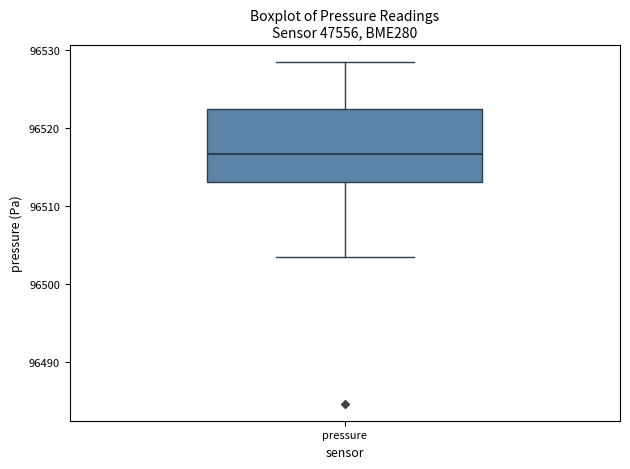

Transcribe this box plot: give where the median line is, the range the box spans, and where the two whiskers end, as read against the y-axis. The values are not printed on the chart, so give them approximately, as read against the axis.

median 96517, box 96513 to 96523, whiskers 96504 to 96529